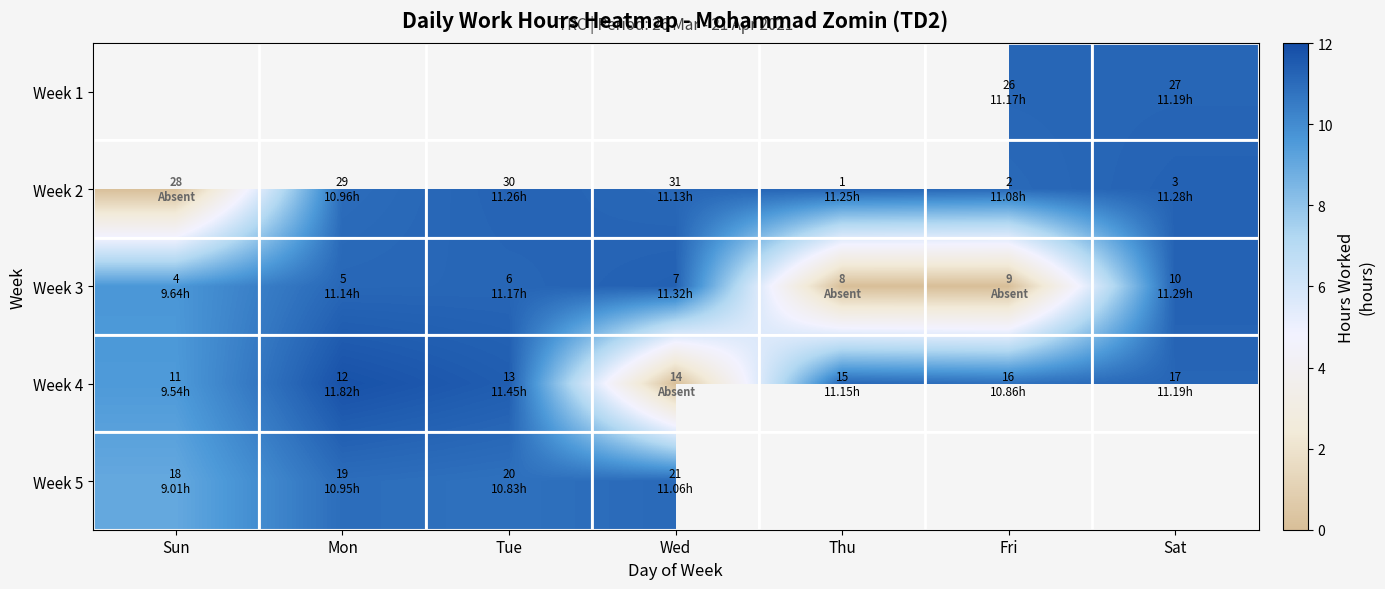

Is it true that Week 2 equals 11.2 at Thu?

True